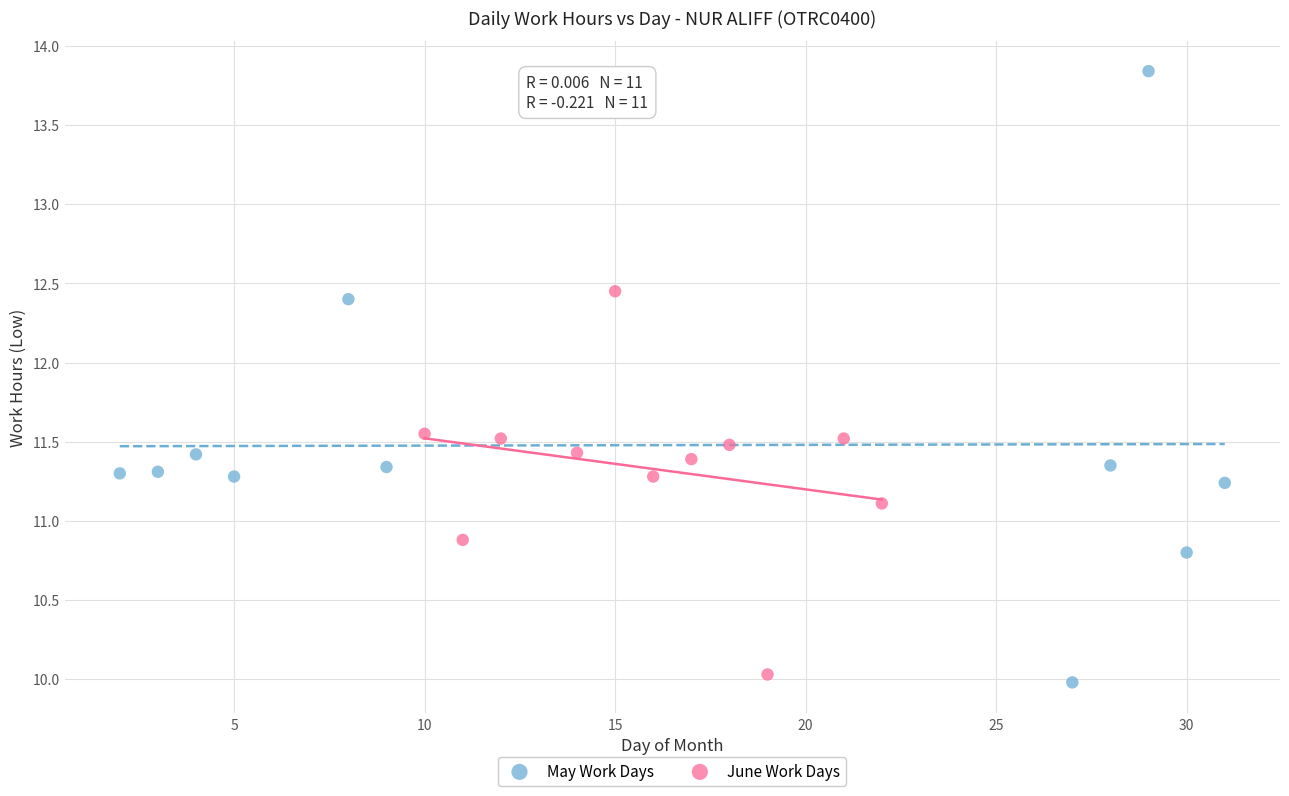

Which series has the largest Y range (max minus min)?

May Work Days